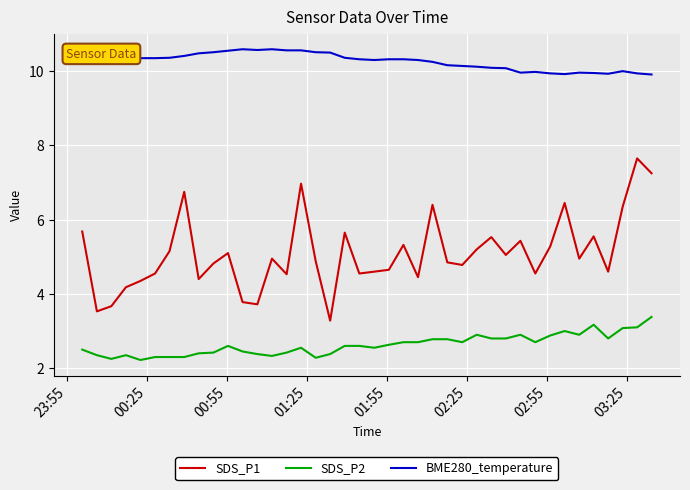

True or false: SDS_P1 and SDS_P2 intersect in this chart.

False